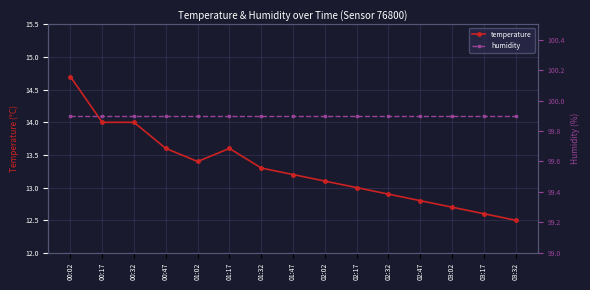

Rank the series at 00:47 from highest to lowest value.

humidity, temperature